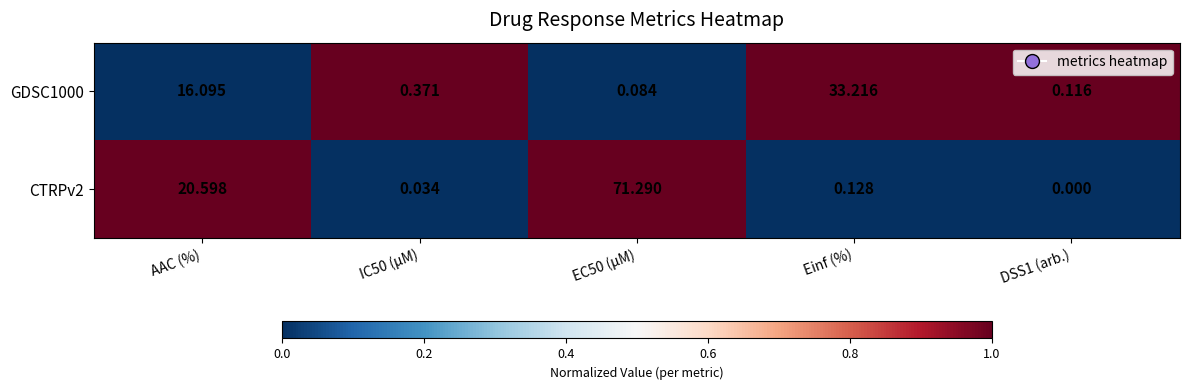

Which series has the largest total across all categories?

CTRPv2